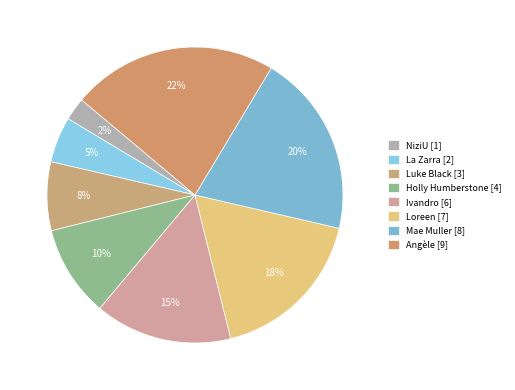

Between Angèle and La Zarra, which is larger?

Angèle